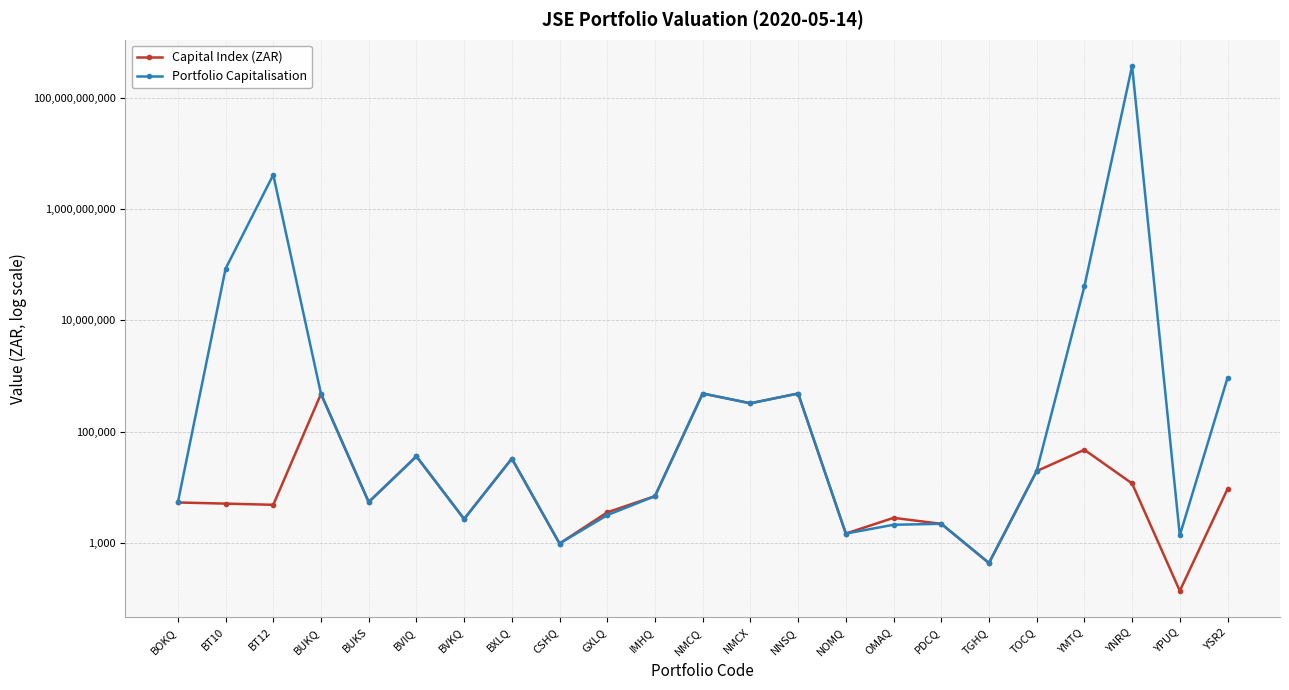

Does the chart have visible grid lines?

Yes